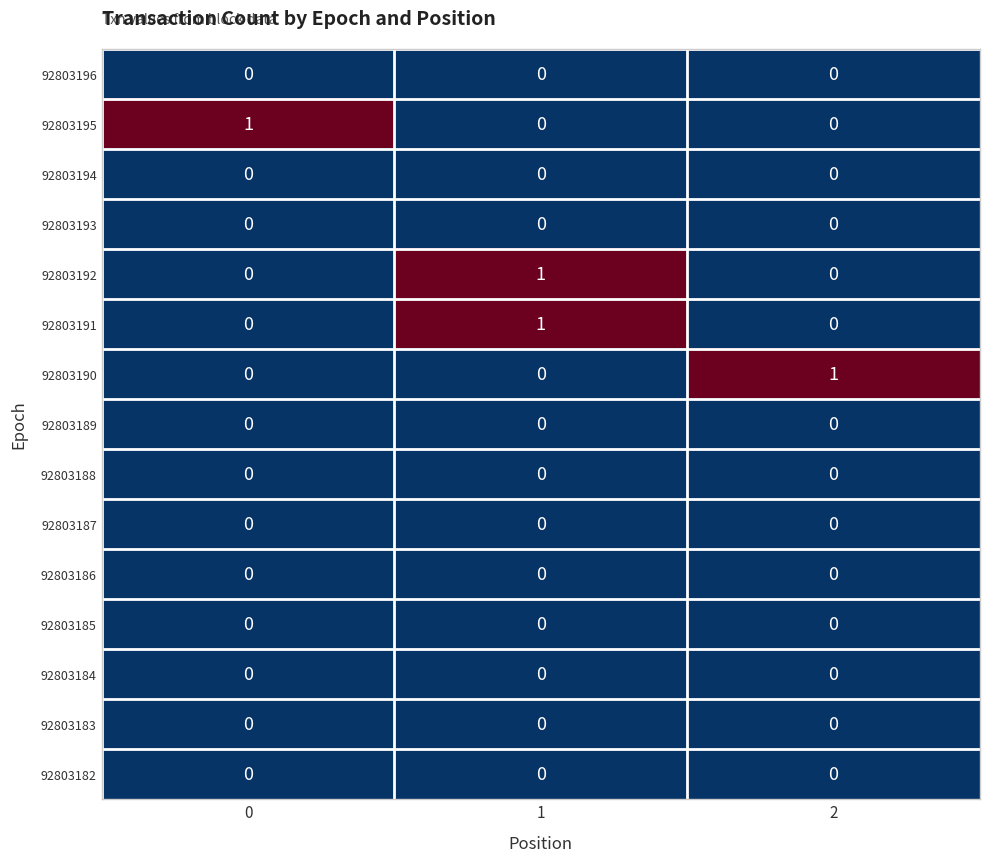

Count the number of categories in the chart.

3